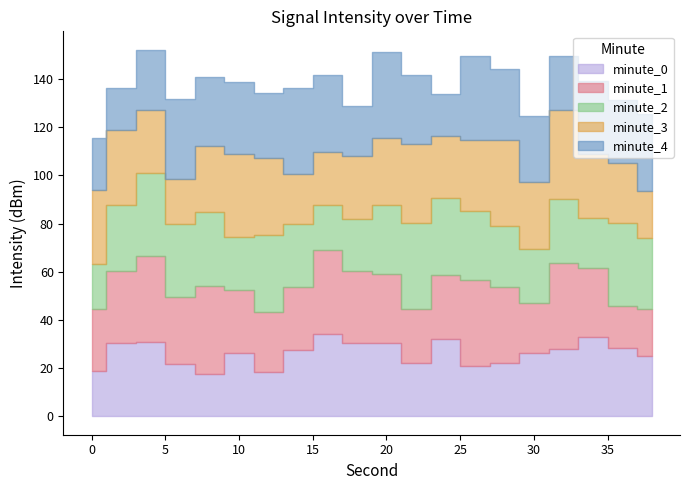

List the series in order of their peak value, highest first.

minute_1, minute_3, minute_4, minute_2, minute_0